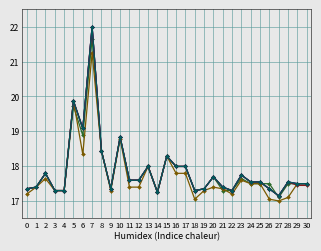

Reading left to right, transcribe all the data shown in this chart.

col_2: 17.3	17.4	17.8	17.3	17.3	19.9	19.1	22.0	18.4	17.3	18.8	17.6	17.6	18.0	17.2	18.3	18.0	18.0	17.3	17.3	17.7	17.4	17.3	17.7	17.5	17.5	17.3	17.1	17.5	17.5	17.5
col_4: 17.3	17.4	17.8	17.3	17.3	19.7	18.9	21.7	18.4	17.3	18.8	17.6	17.6	18.0	17.2	18.3	18.0	18.0	17.3	17.3	17.7	17.3	17.3	17.6	17.5	17.5	17.5	17.1	17.5	17.5	17.5
col_16: 17.3	17.4	17.8	17.3	17.3	19.9	19.1	22.0	18.4	17.3	18.8	17.6	17.6	18.0	17.2	18.3	18.0	18.0	17.3	17.3	17.7	17.4	17.3	17.7	17.5	17.5	17.3	17.1	17.5	17.4	17.4
col_20: 17.2	17.4	17.6	17.3	17.3	19.9	18.3	21.3	18.4	17.3	18.8	17.4	17.4	18.0	17.2	18.3	17.8	17.8	17.0	17.3	17.4	17.3	17.2	17.6	17.5	17.5	17.0	17.0	17.1	17.5	17.5
col_24: 17.3	17.4	17.8	17.3	17.3	19.9	19.1	22.0	18.4	17.3	18.8	17.6	17.6	18.0	17.2	18.3	18.0	18.0	17.3	17.3	17.7	17.4	17.3	17.7	17.5	17.5	17.3	17.1	17.5	17.5	17.5
col_26: 17.3	17.4	17.8	17.3	17.3	19.9	19.1	22.0	18.4	17.3	18.8	17.6	17.6	18.0	17.2	18.3	18.0	18.0	17.3	17.3	17.7	17.4	17.3	17.7	17.5	17.5	17.3	17.1	17.5	17.5	17.5